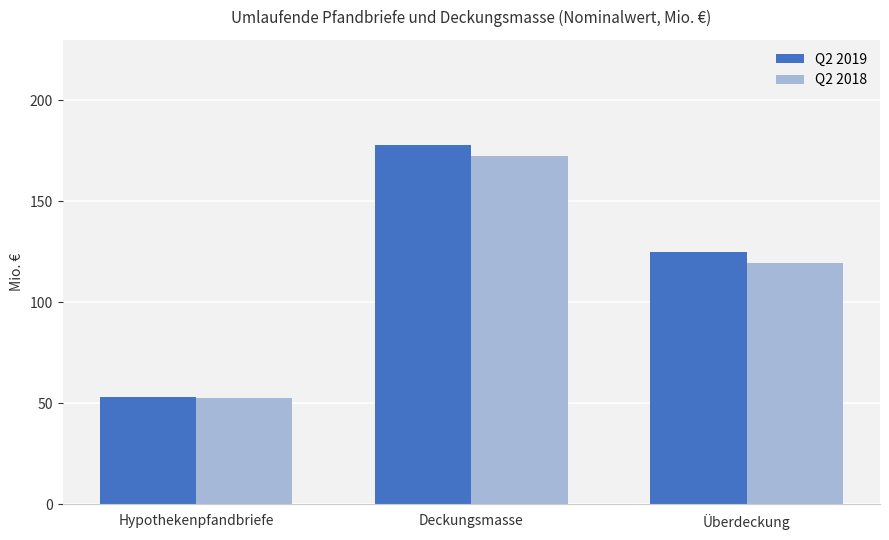

Which series has the largest range (max minus min)?

Q2 2019